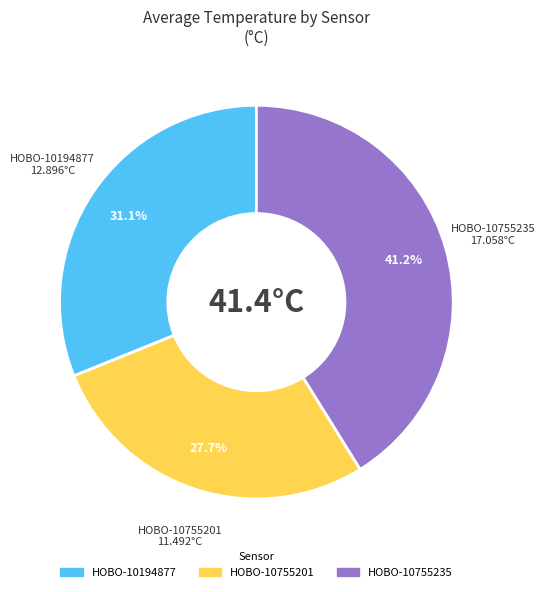

Count the number of slices in the pie.

3